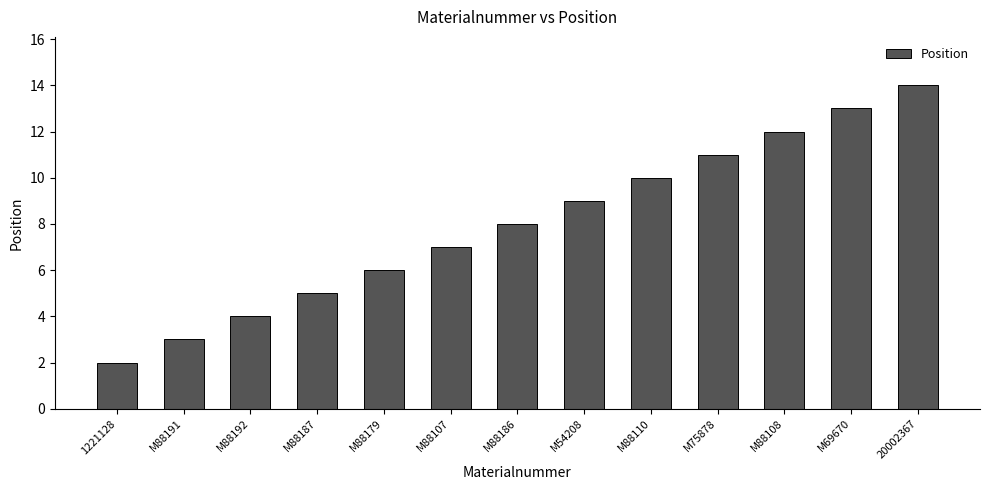

The value at M69670 is 8. True or false?

False